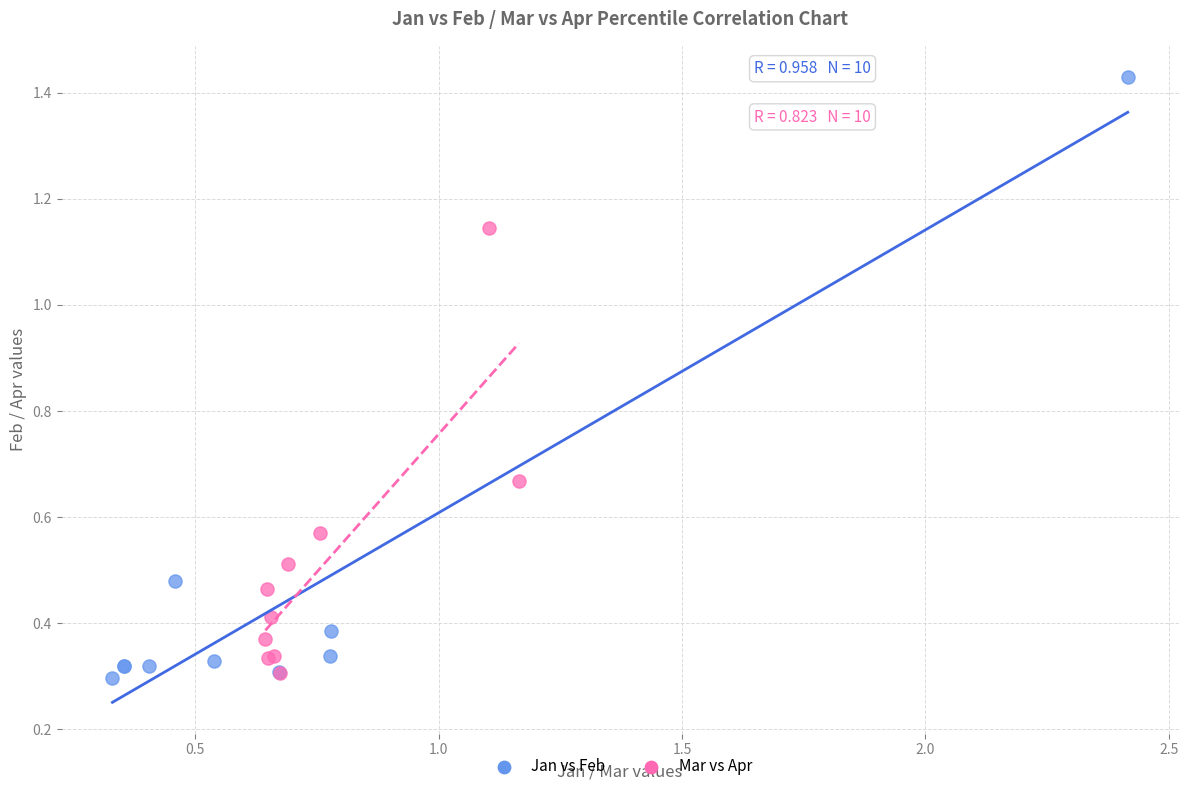

Which series has the widest spread of Y values?

Jan vs Feb